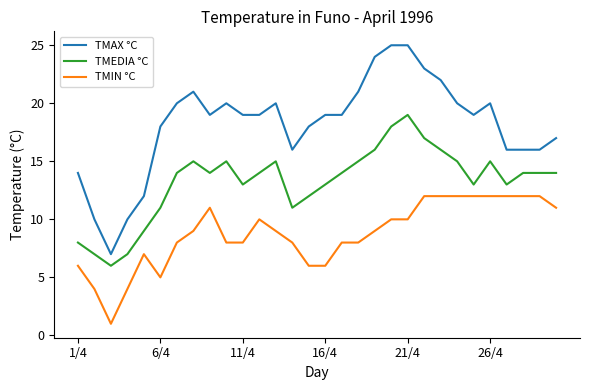

Which series has the largest range (max minus min)?

TMAX °C